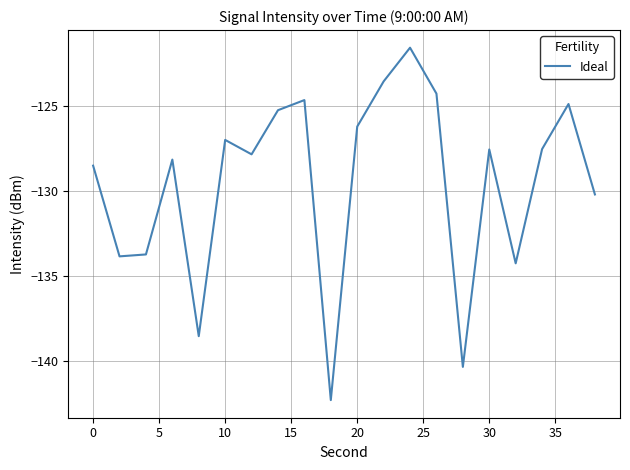

What is the difference between the second highest and minimum values?

18.7